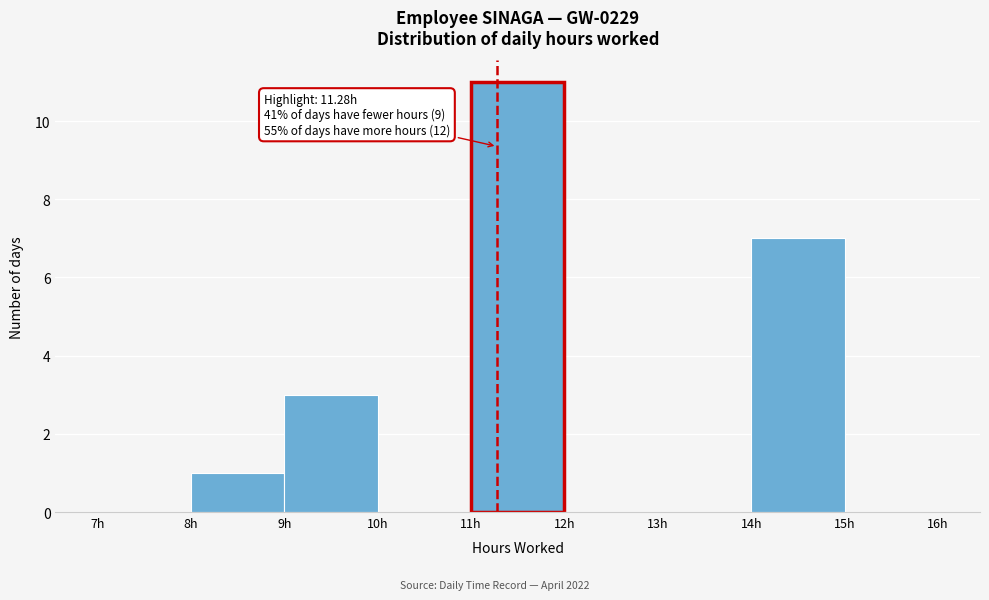

Which range on the x-axis has the tallest bar?

11 to 12